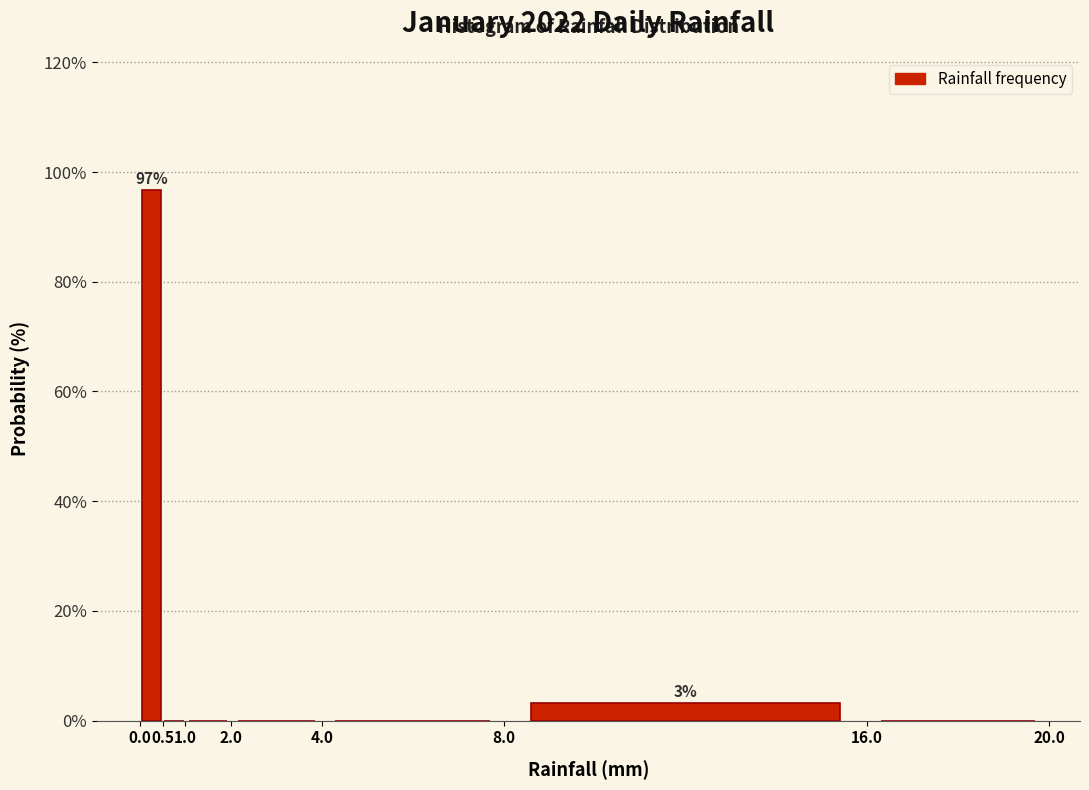

Which range on the x-axis has the tallest bar?

0.0 to 0.5